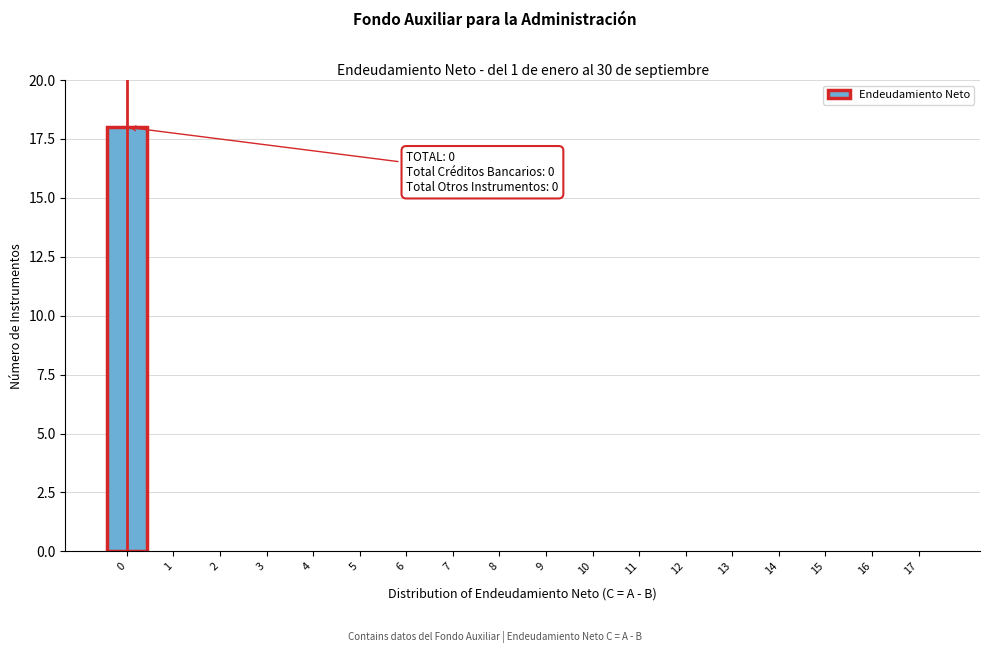

Over which range of the x-axis is the bar tallest?

-0.5 to 0.5